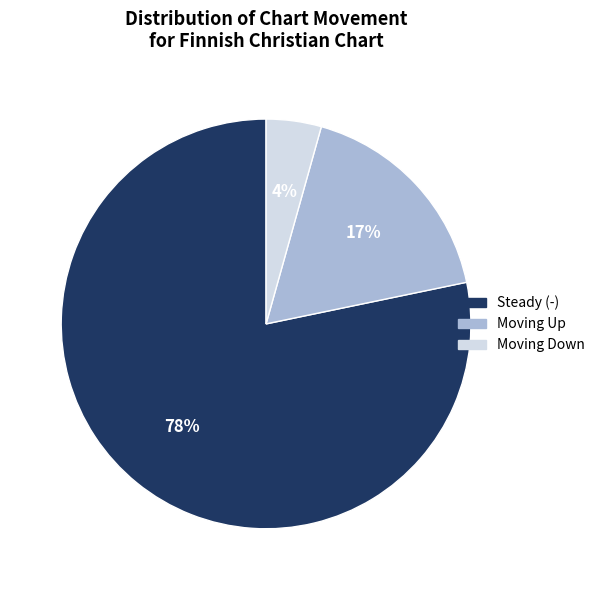

To the nearest percent, what is the average slice percentage?

33%